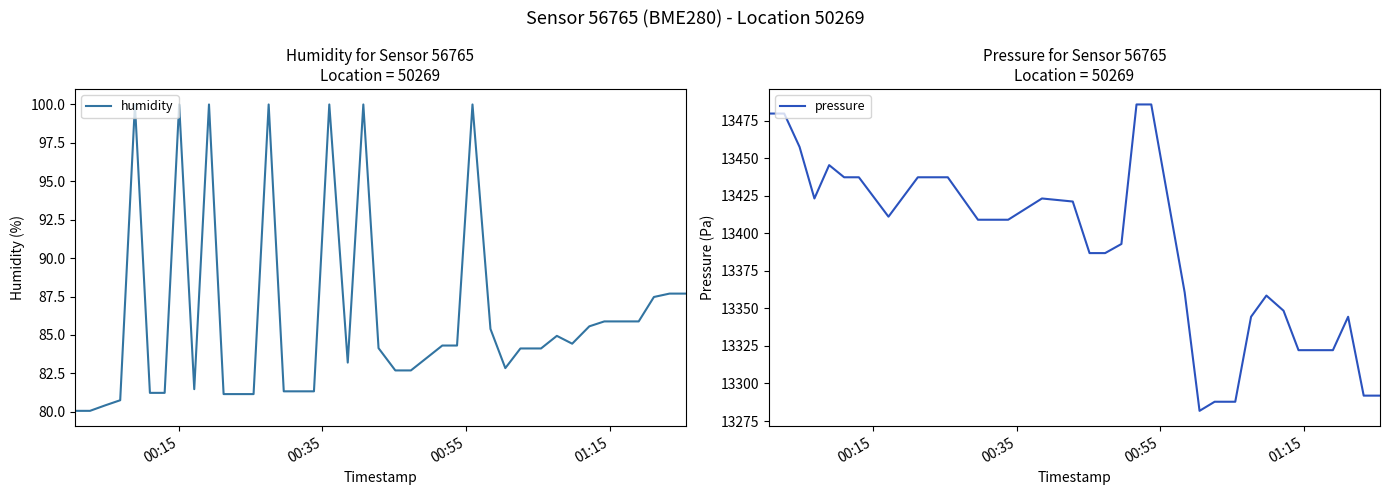

How many values exceed 84?

22